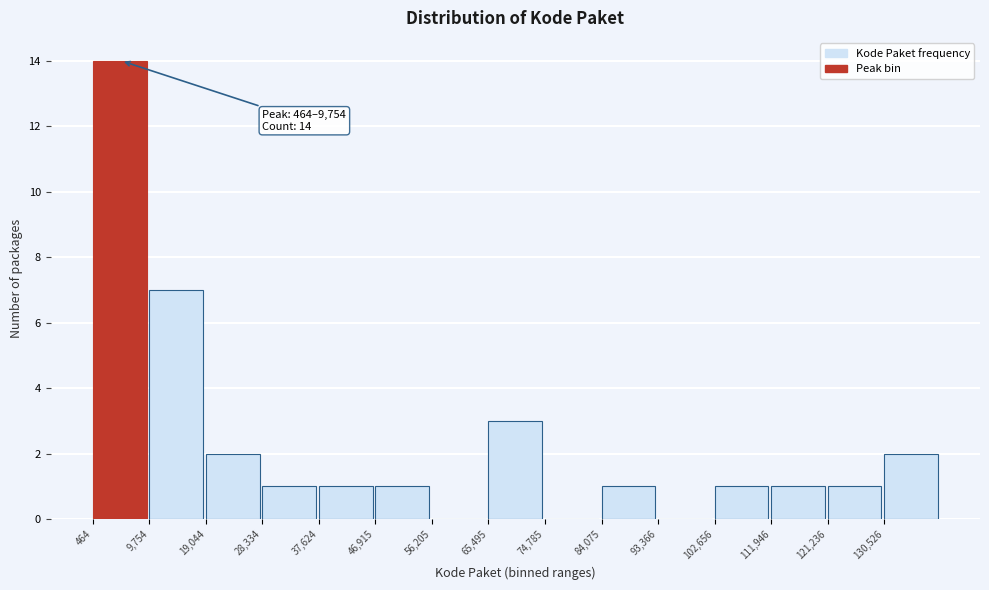

Which range on the x-axis has the tallest bar?

0 to 10000